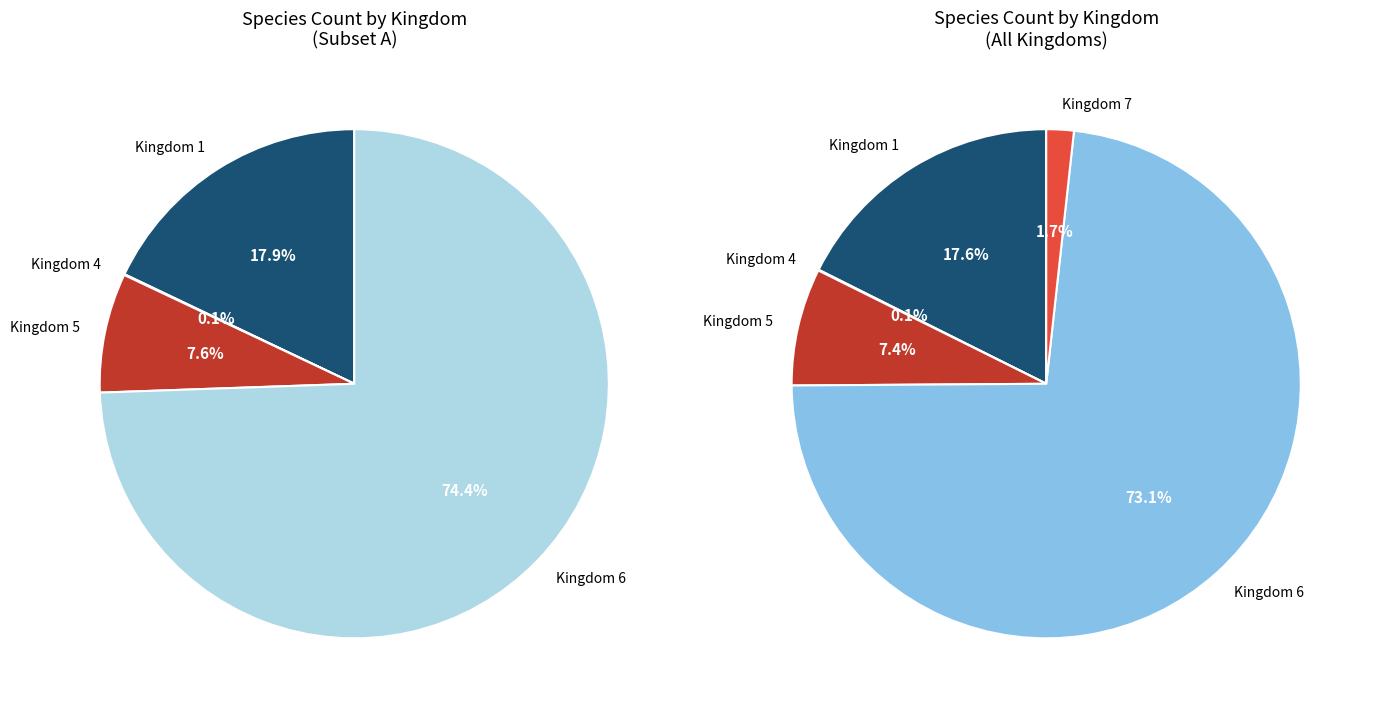

What is the change in value from 5 to 7?

-109